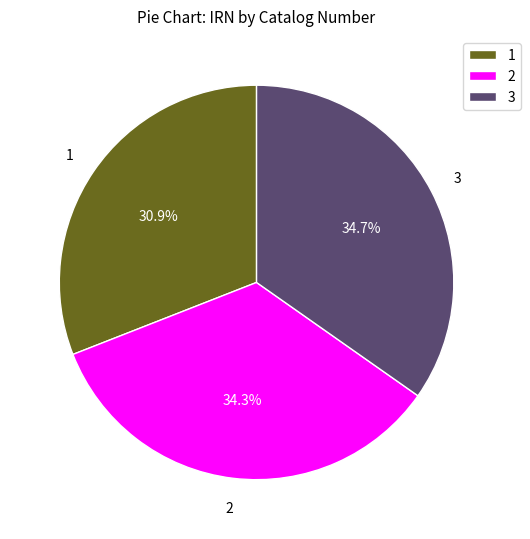

Which category has the smallest portion of the pie?

1